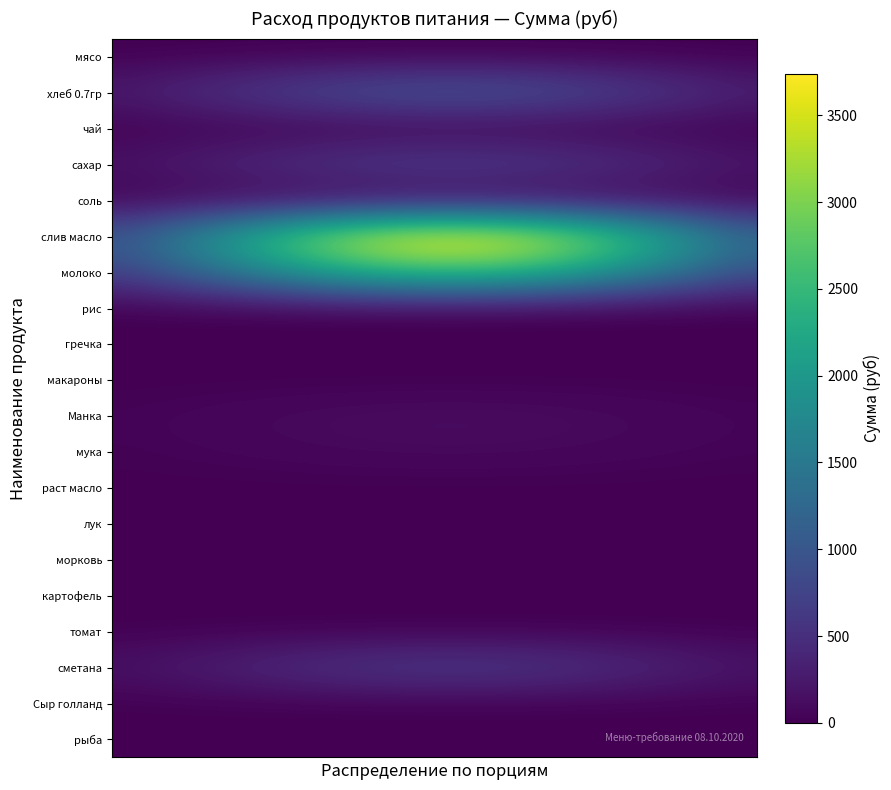

At which category is the sum across all series the highest?

10